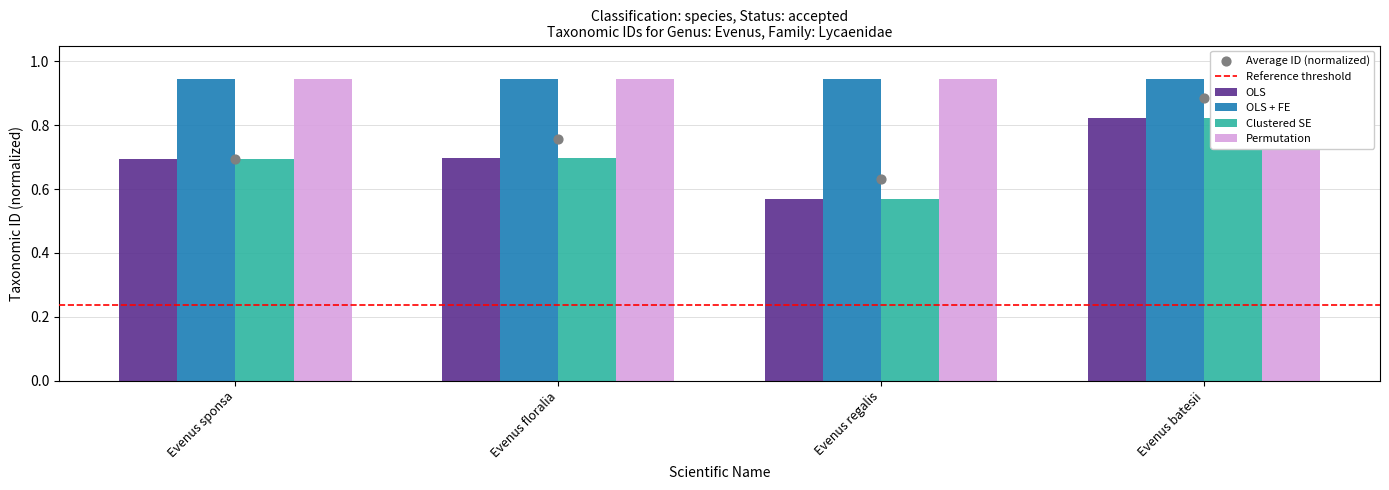

Which series contains the lowest Y value?

OLS